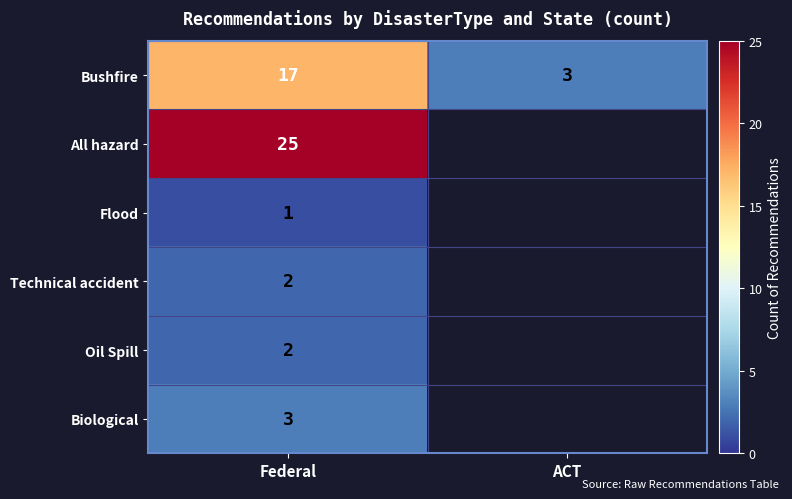

What is the lowest value of the Bushfire series?

3